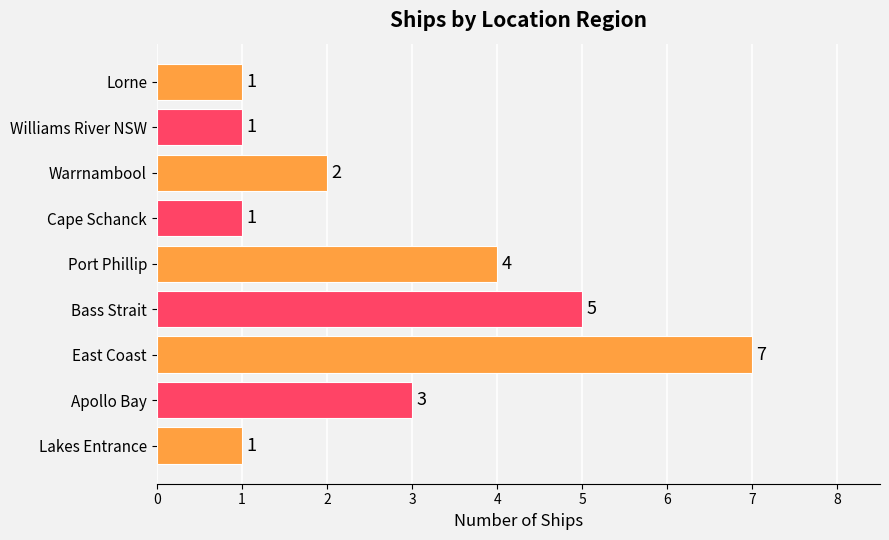

Where is the data nearest to the value 4?

Port Phillip